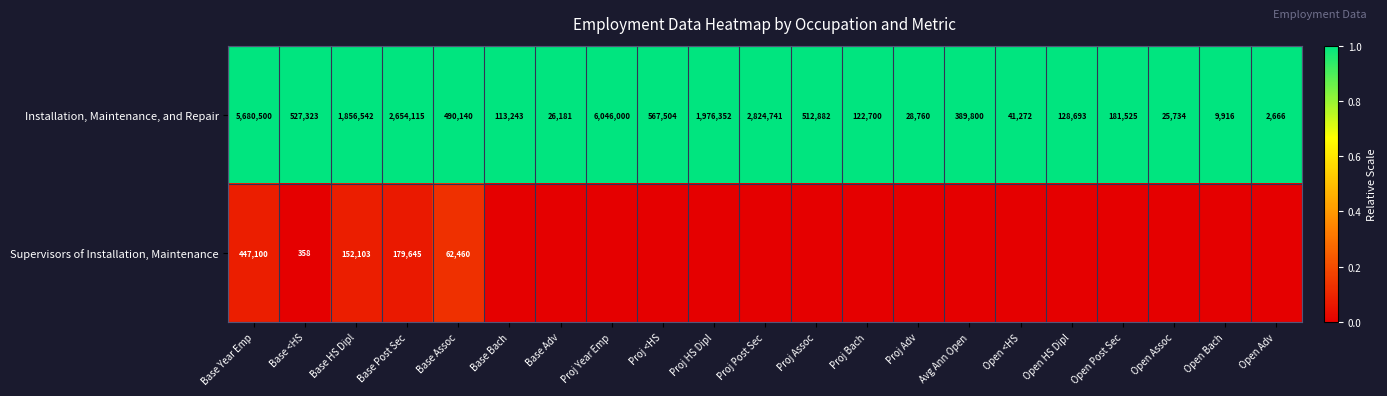

What is the sum of the Installation, Maintenance, and Repair values at Open Bach and Open Post Sec?

191441